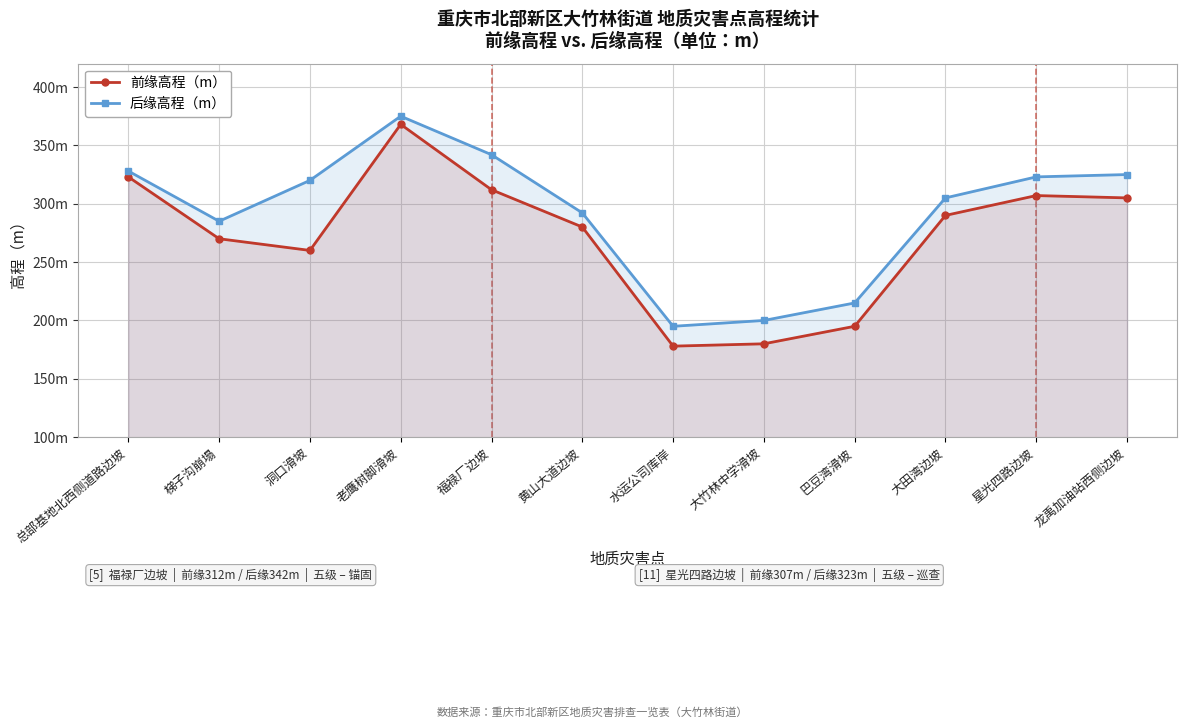

What value does the 后缘高程（m） series have at 总部基地北西侧道路边坡?

328.0